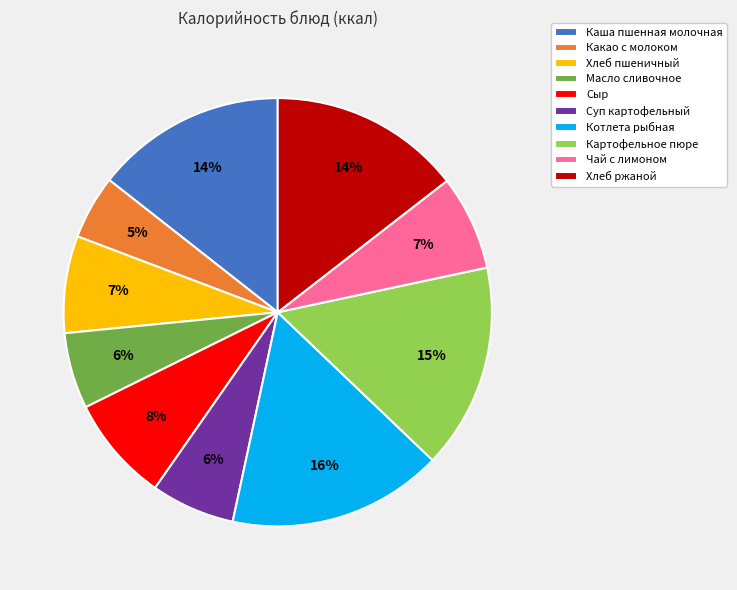

Which category has the smallest portion of the pie?

Какао с молоком